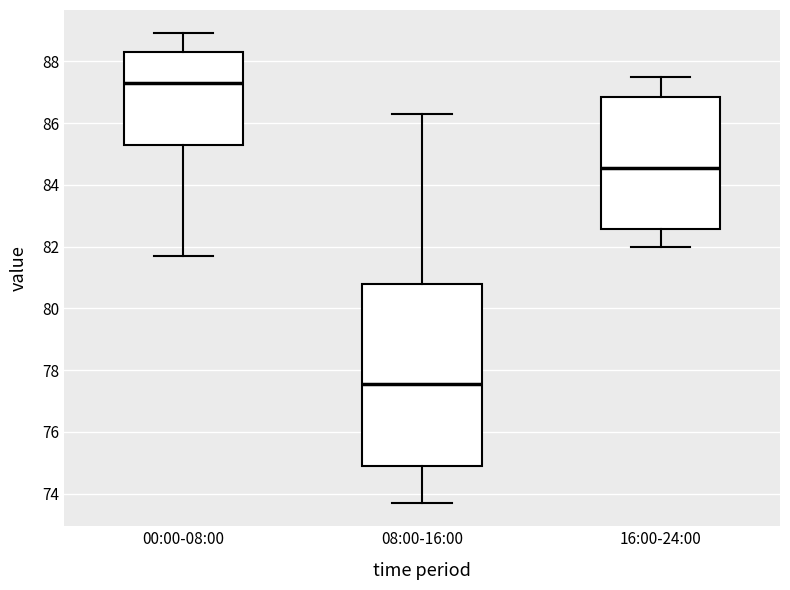

Where does the lower whisker of the box for 00:00-08:00 end on the y-axis? The values are not printed on the chart, so give them approximately, as read against the axis.

81.8